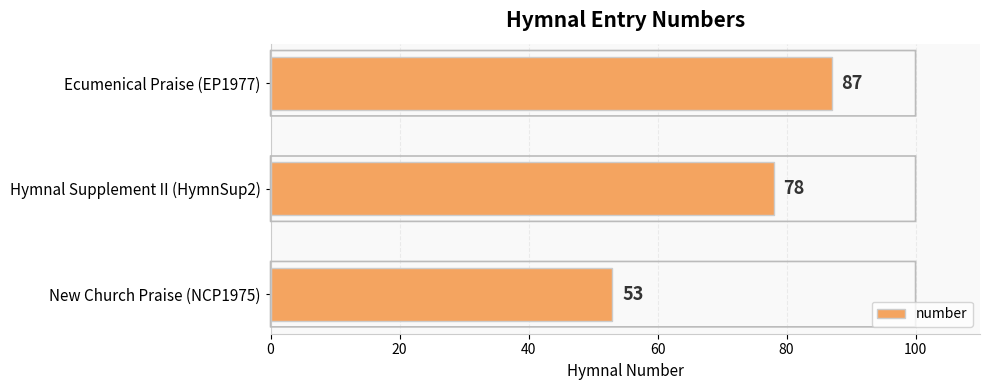

How many series are shown in this chart?

1